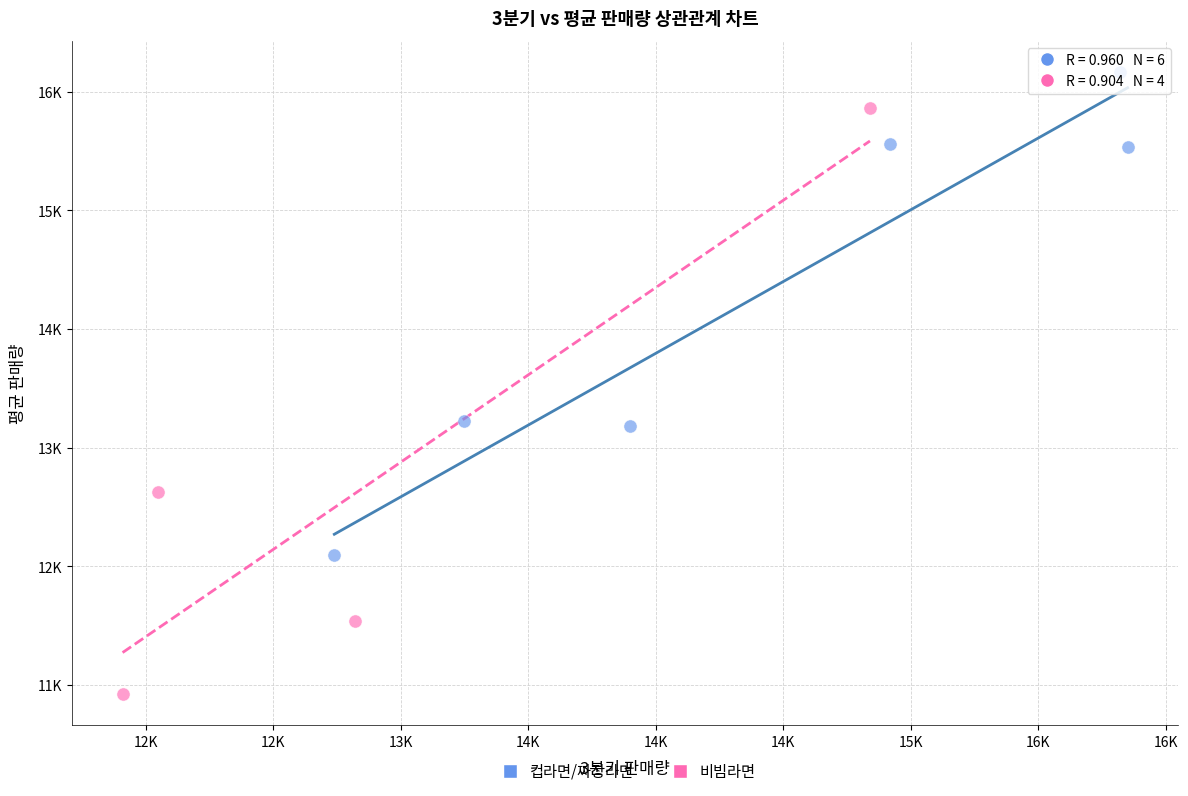

Which series contains the highest Y value?

컵라면/짜장라면